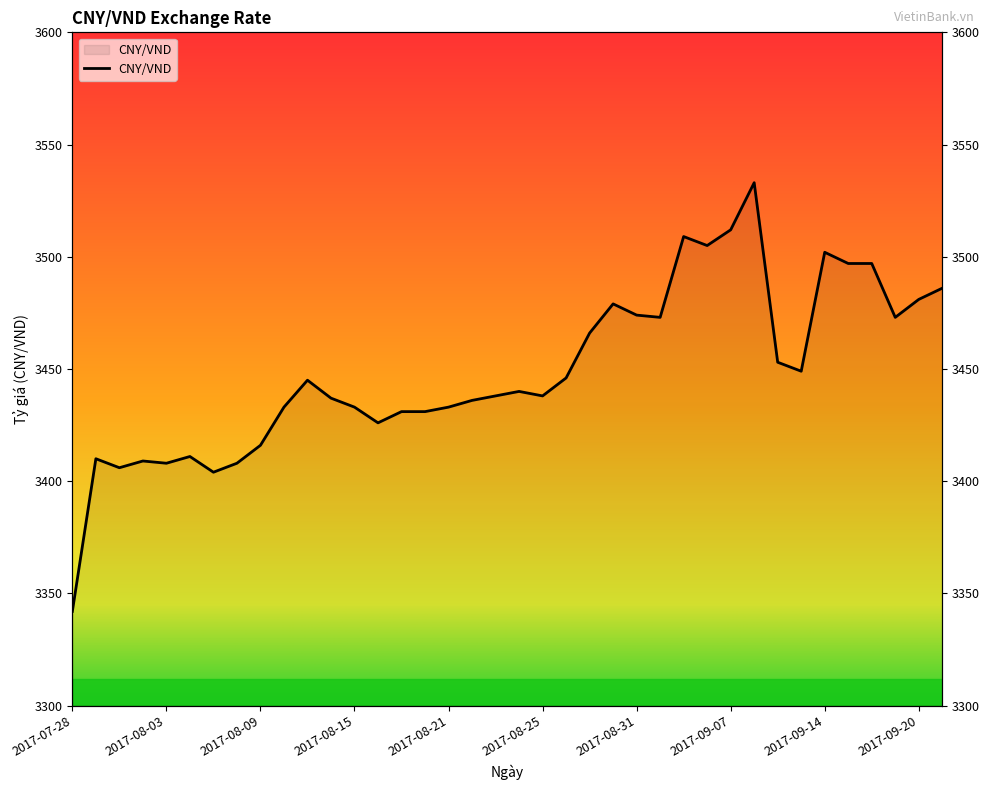

Between 2017-08-09 and 2017-08-25, which is larger?

2017-08-25